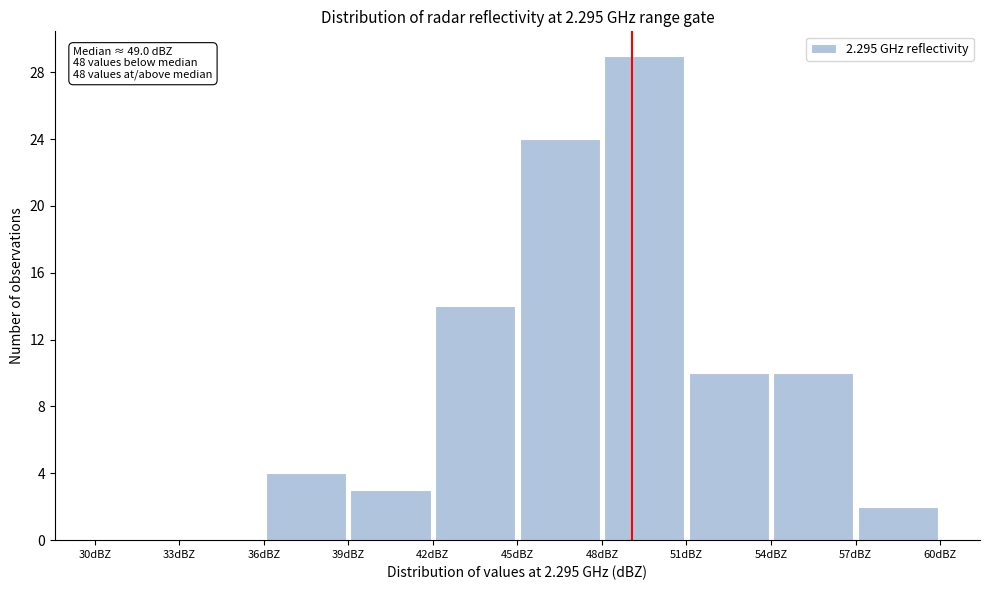

Over which range of the x-axis is the bar tallest?

48 to 51